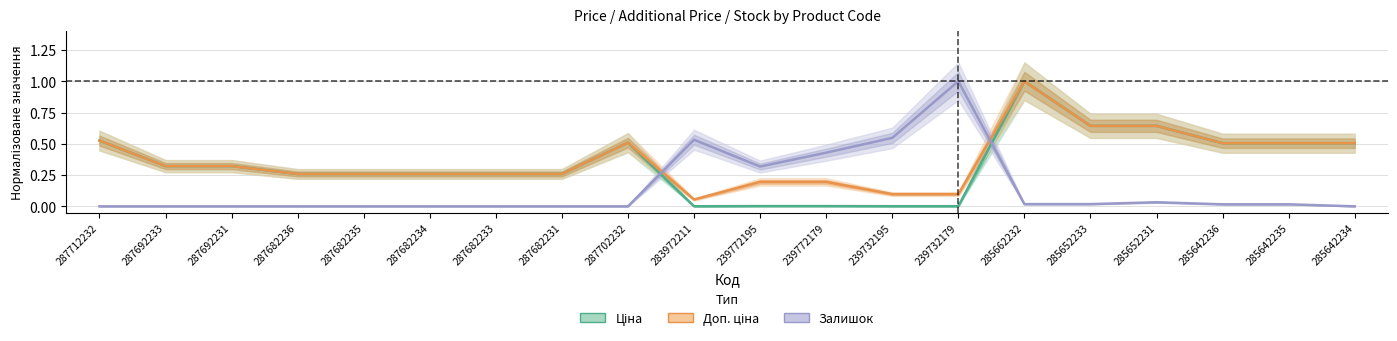

Does the chart have visible grid lines?

Yes